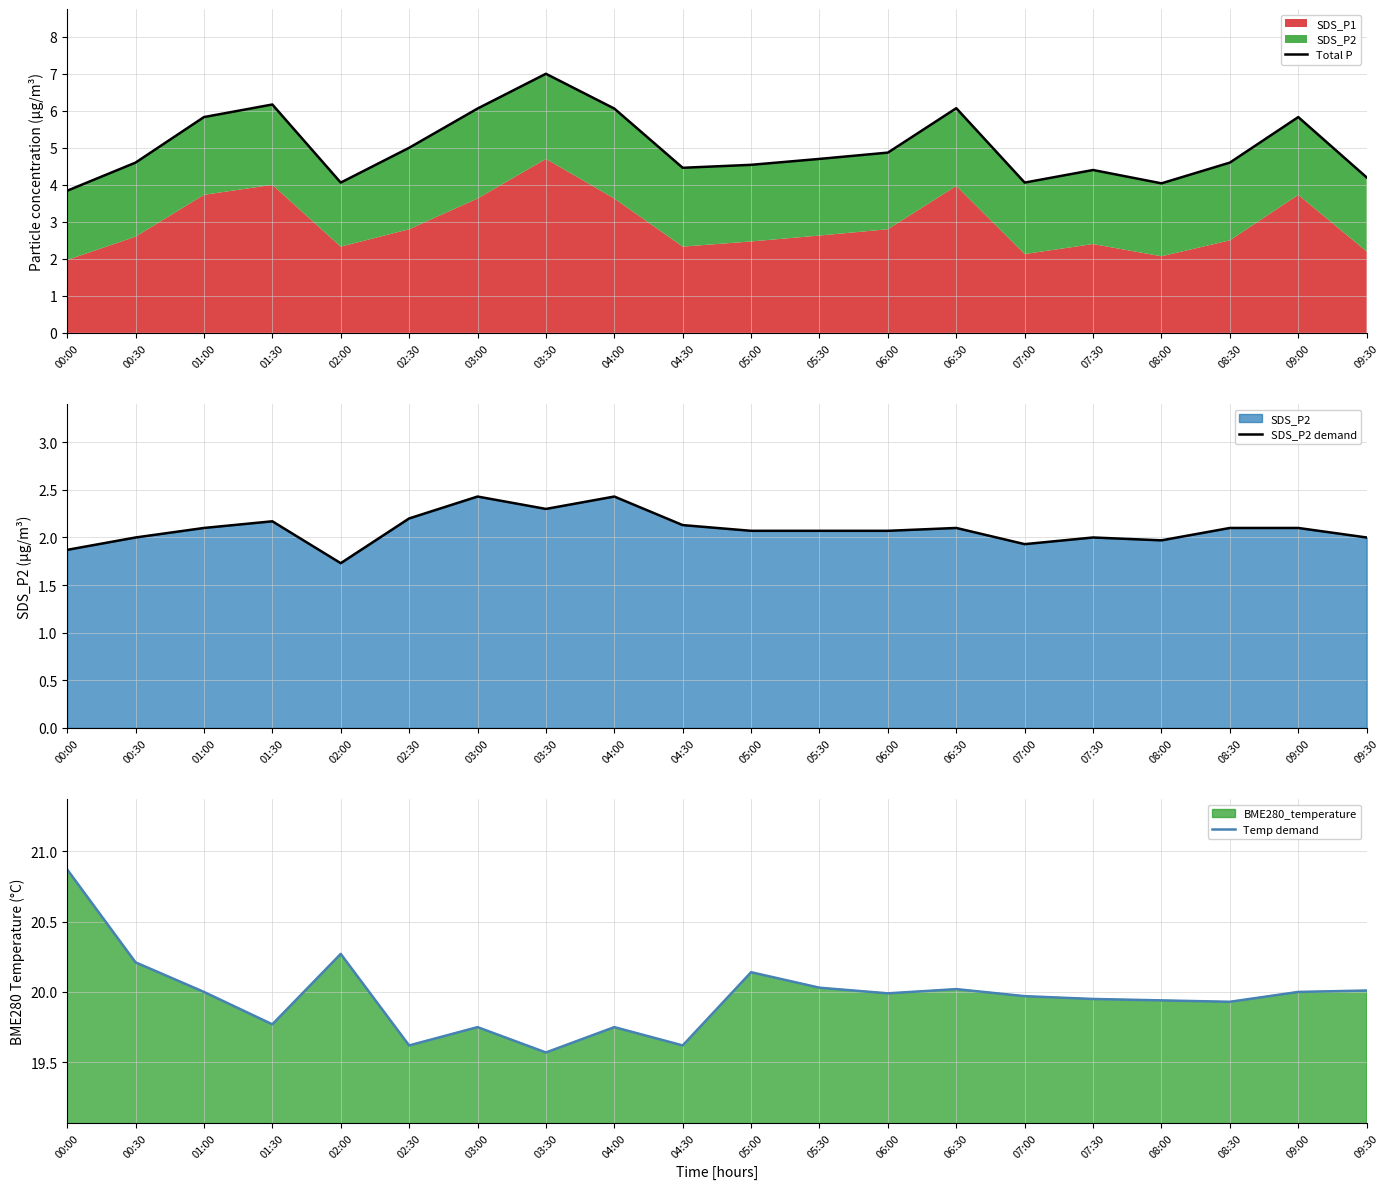

Rank the categories by Temp demand value from lowest to highest.

03:30, 02:30, 04:30, 03:00, 04:00, 01:30, 08:30, 08:00, 07:30, 07:00, 06:00, 01:00, 09:00, 09:30, 06:30, 05:30, 05:00, 00:30, 02:00, 00:00